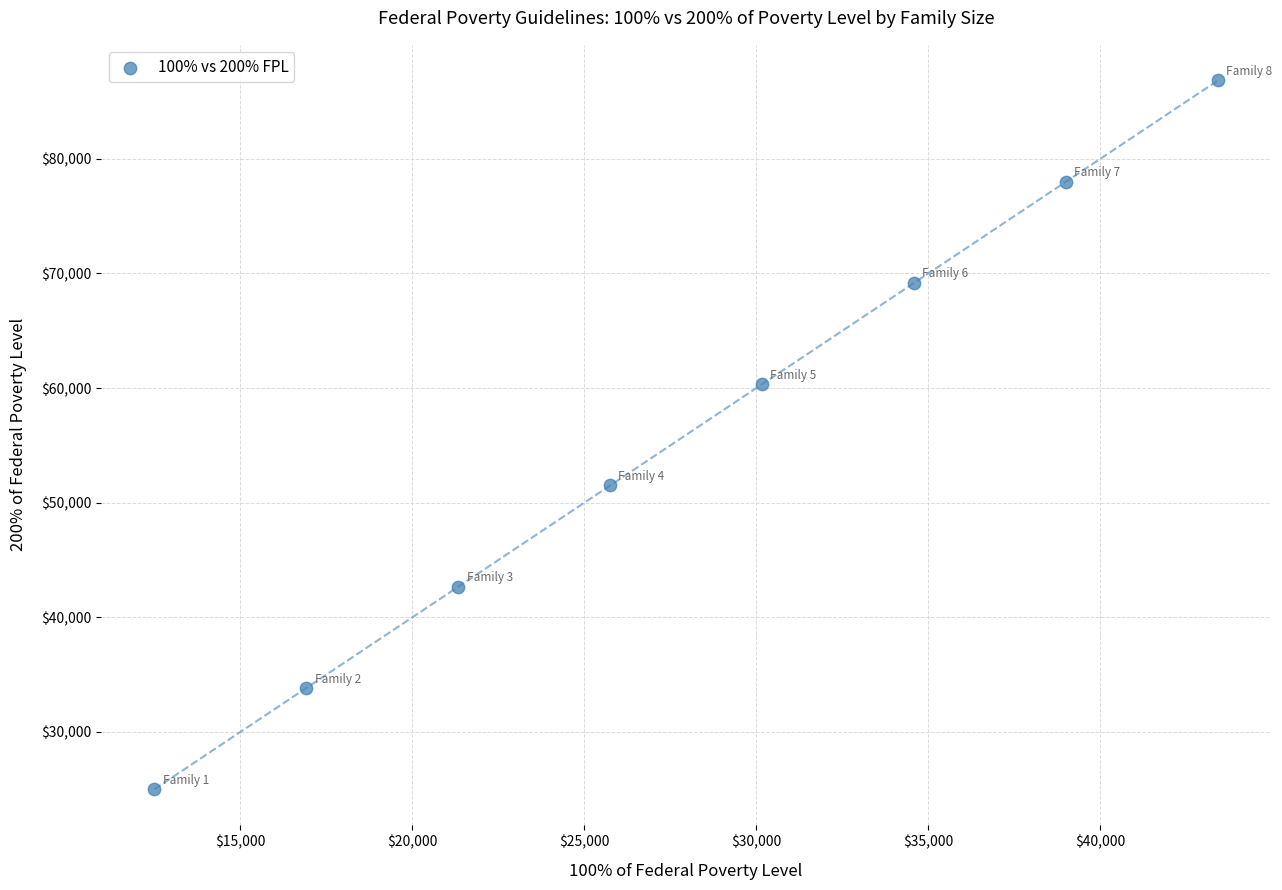

What is the average X value?

27960